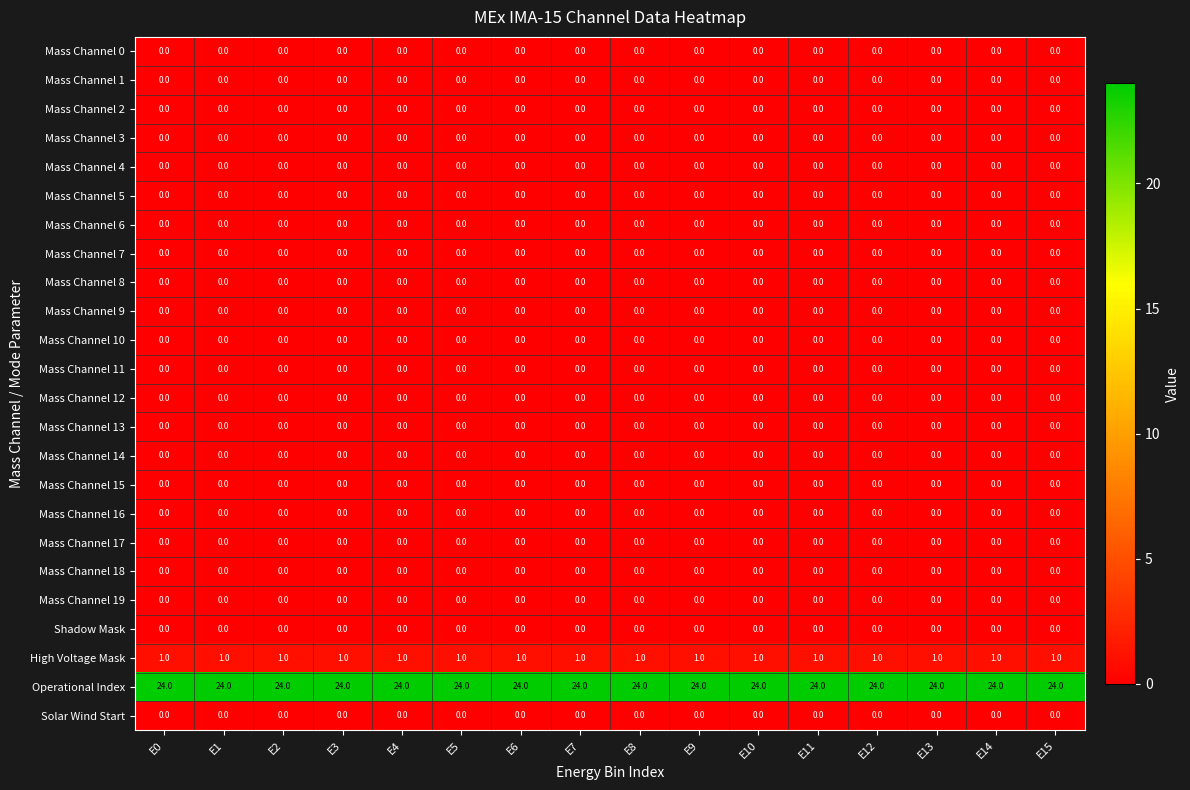

The Mass Channel 2 series shows 0 at E4. True or false?

True